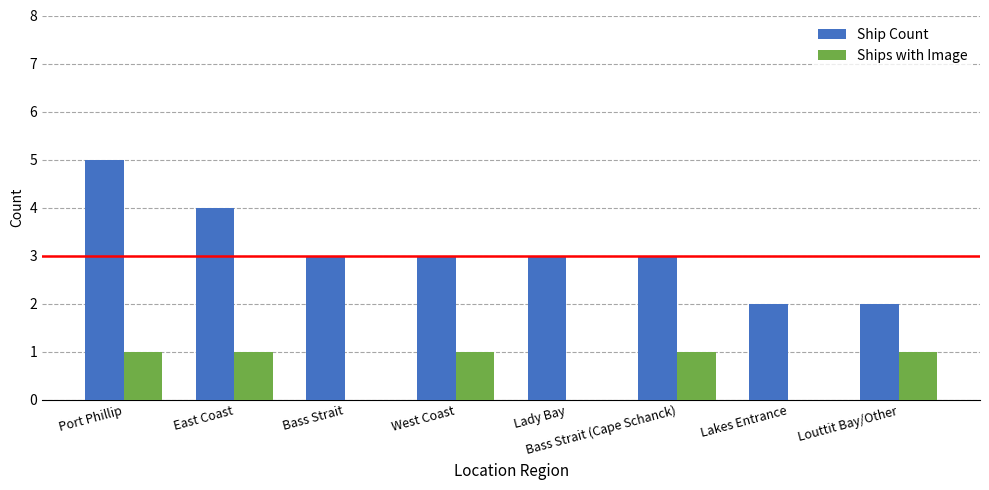

Which series has the largest total across all categories?

Ship Count